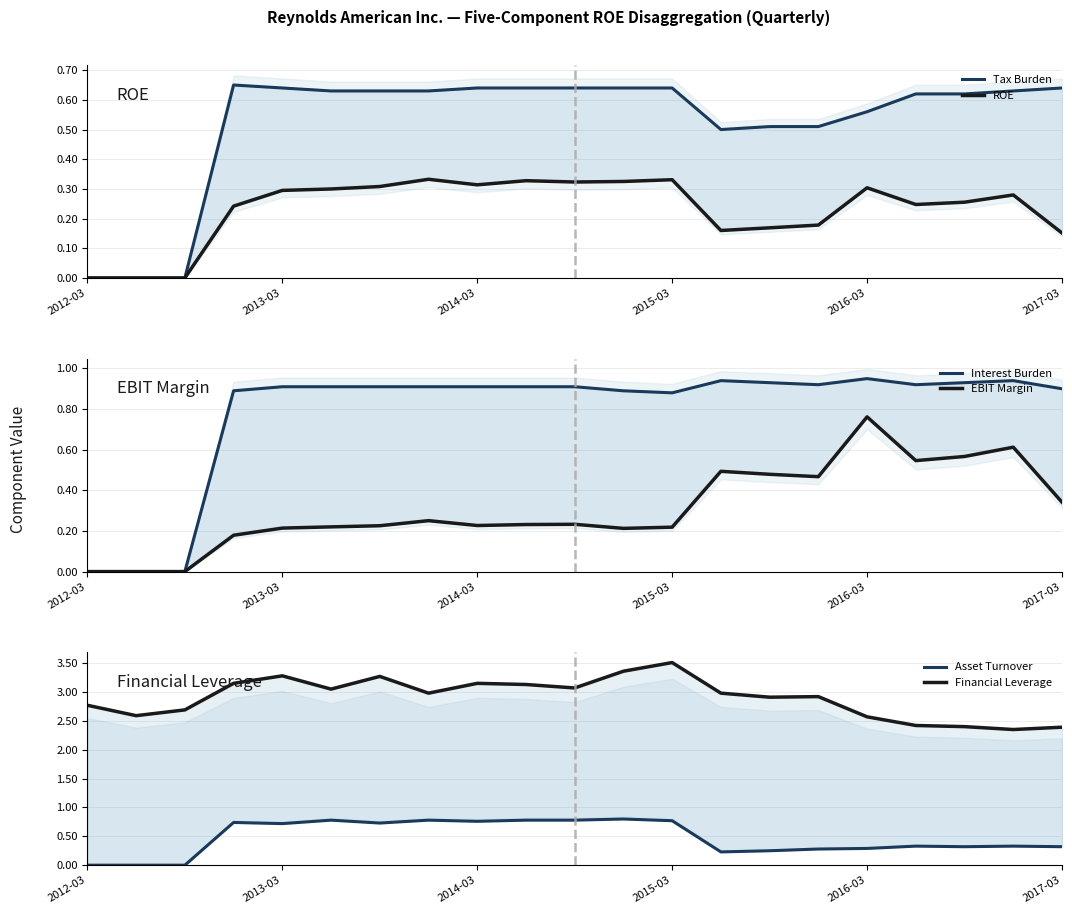

True or false: Interest Burden and Tax Burden intersect in this chart.

False